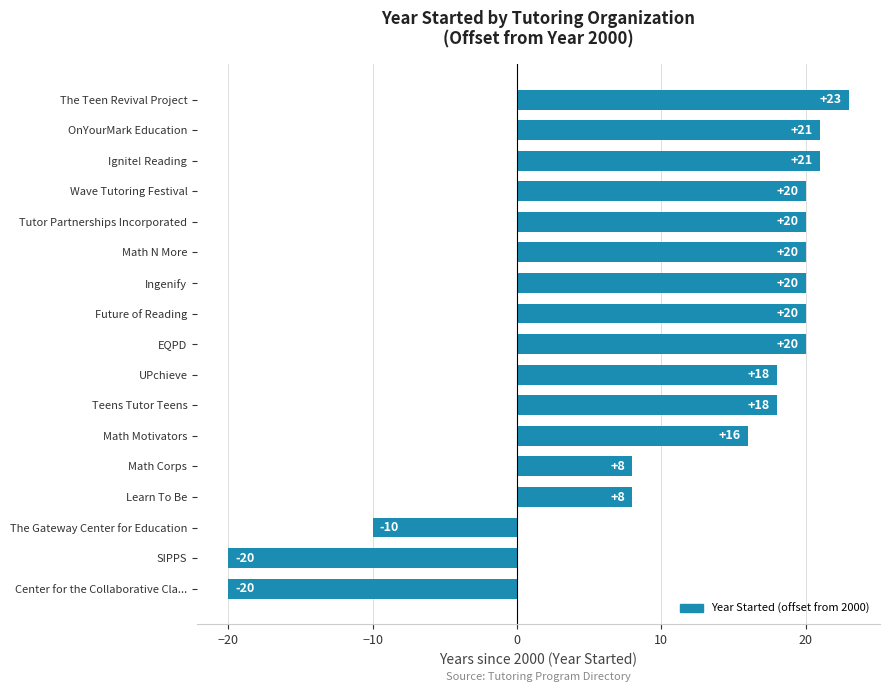

Reading bottom to top, extract all data points from this chart.

Center for the Collaborative Cla...=-20	SIPPS=-20	The Gateway Center for Education=-10	Learn To Be=8	Math Corps=8	Math Motivators=16	Teens Tutor Teens=18	UPchieve=18	EQPD=20	Future of Reading=20	Ingenify=20	Math N More=20	Tutor Partnerships Incorporated=20	Wave Tutoring Festival=20	Ignite! Reading=21	OnYourMark Education=21	The Teen Revival Project=23